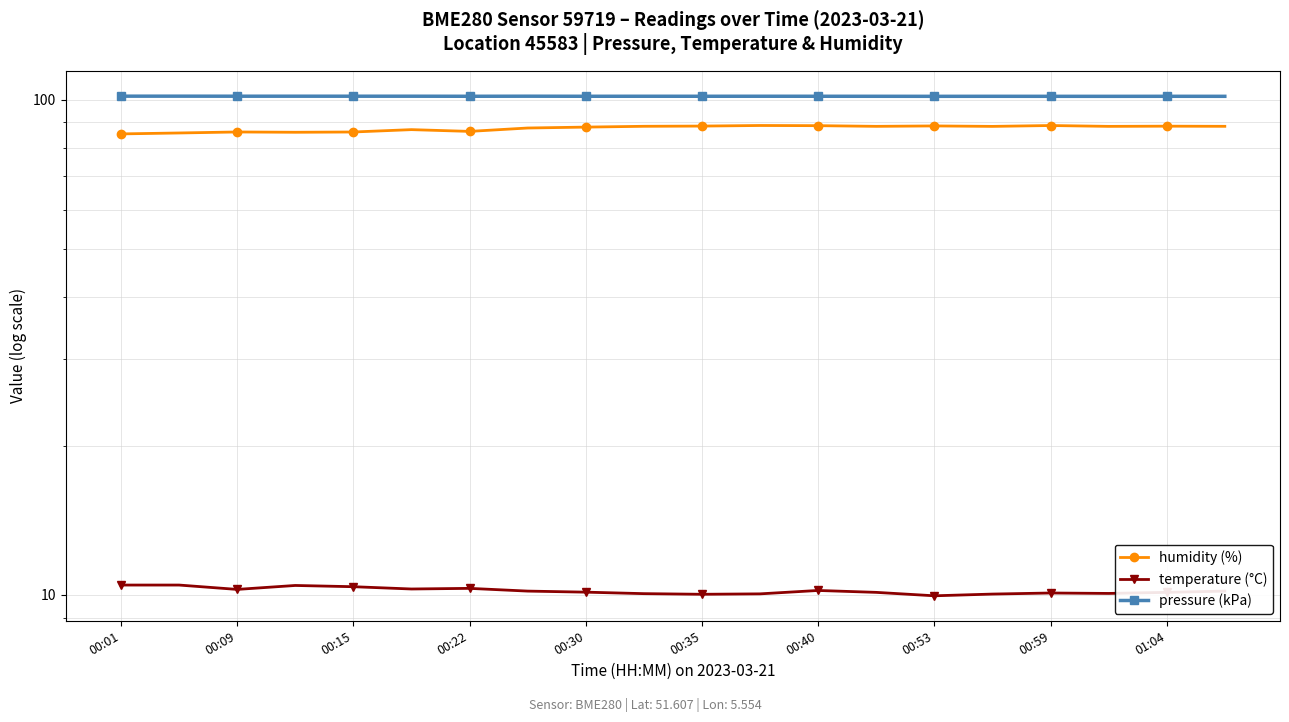

How many categories are shown in the chart?

20